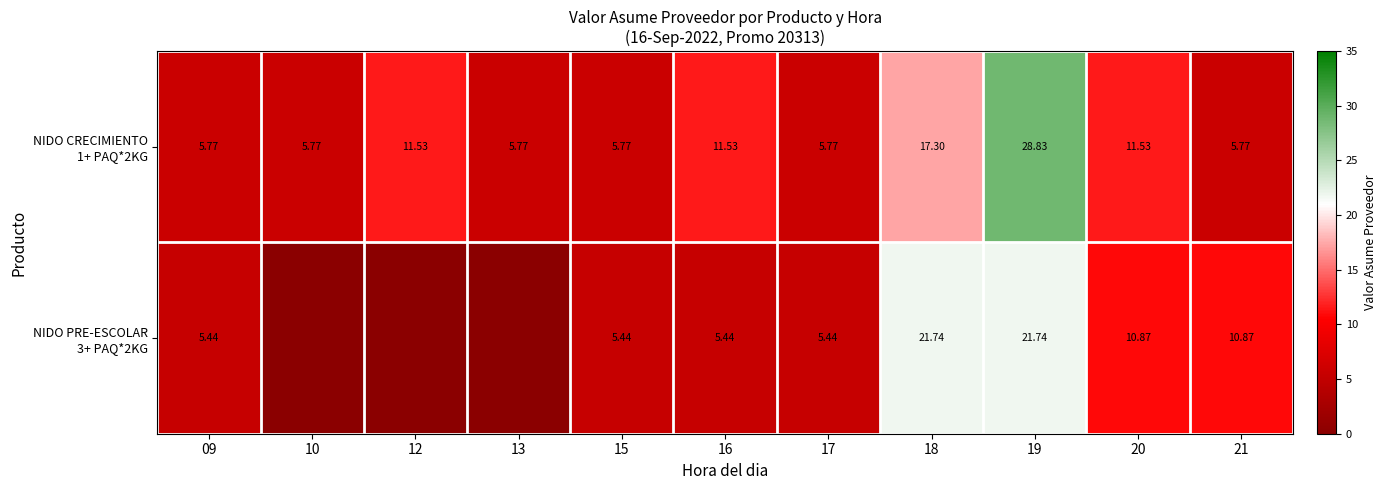

Is it true that NIDO PRE-ESCOLAR 3+ PAQ*2KG equals 10.9 at 20?

True